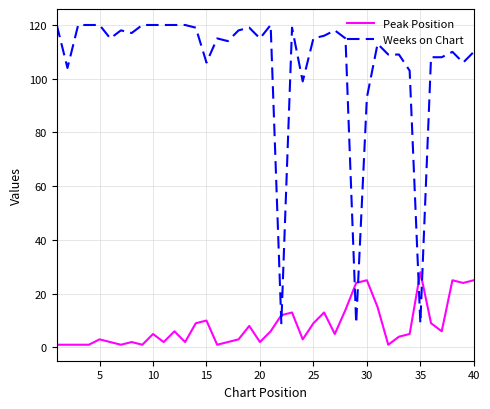

Which series has the widest spread of values?

Weeks on Chart